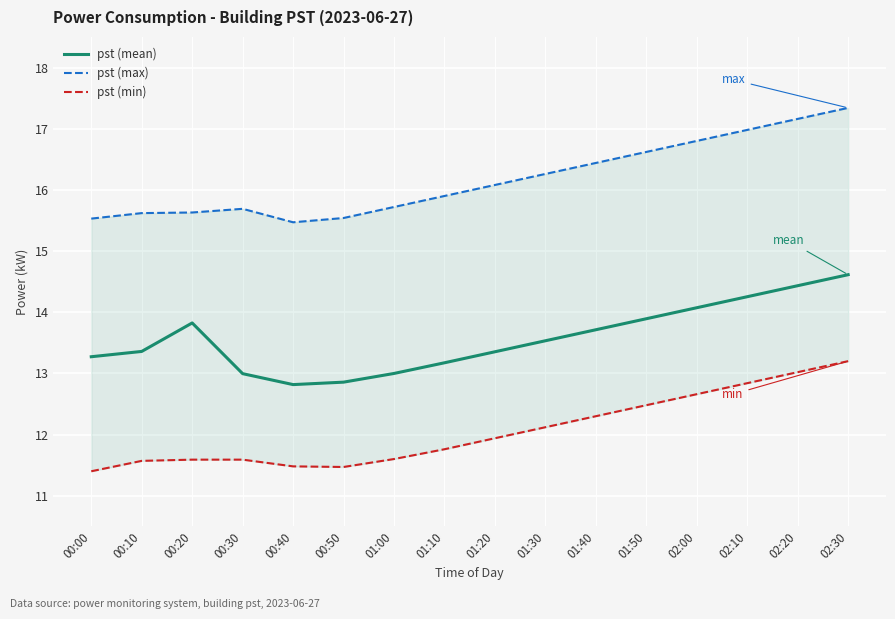

Count the number of data series in this chart.

3